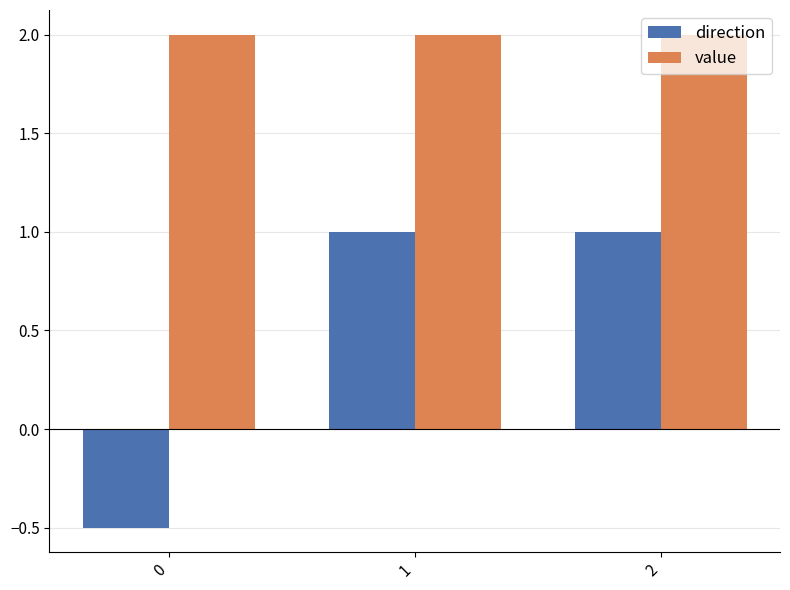

What is the difference between the highest and lowest values at 1?

1.0